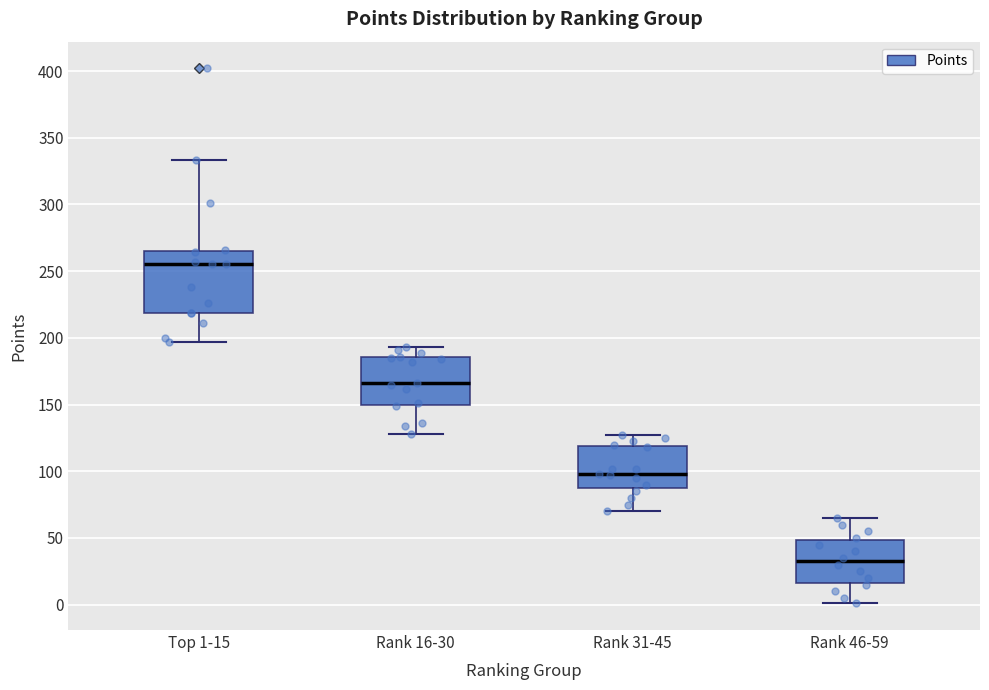

Which box has the highest median line?

Top 1-15